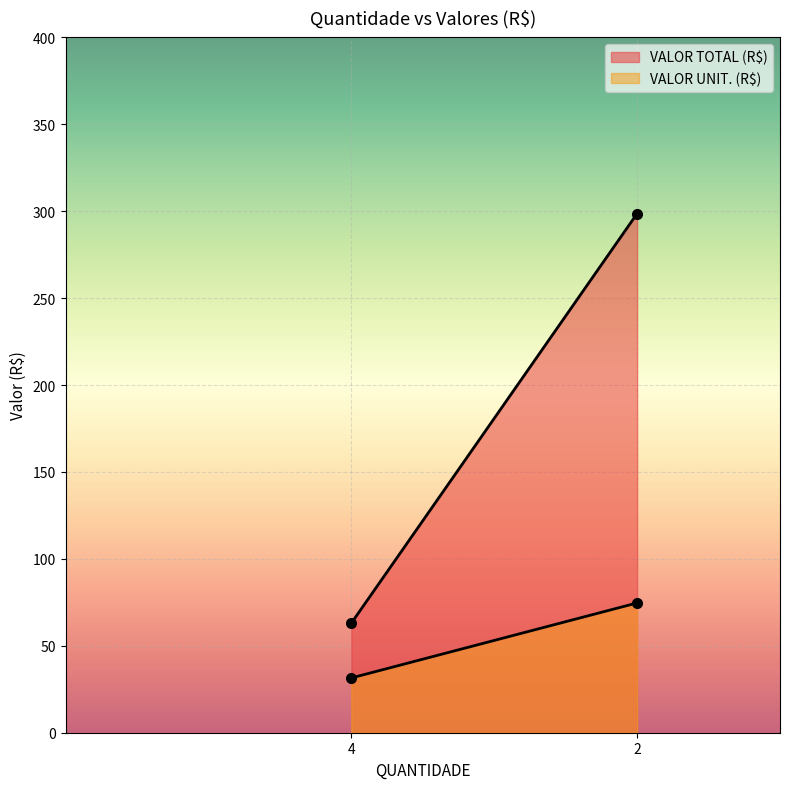

Which series has the largest range (max minus min)?

VALOR TOTAL (R$)